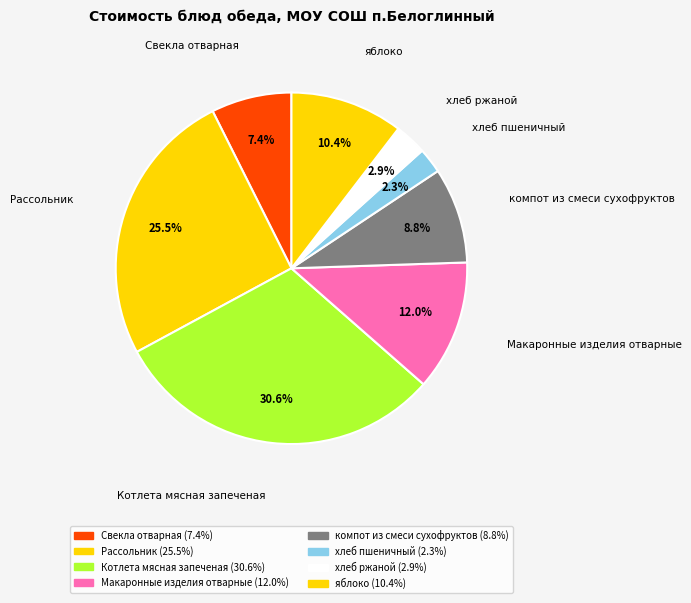

Is there a majority slice in this chart?

No